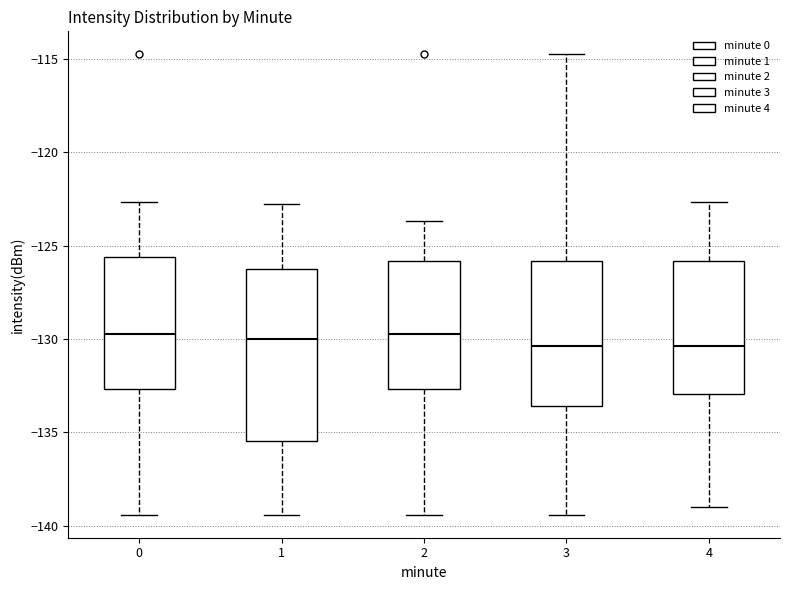

Where does the upper whisker of the box at x = 0 end on the y-axis? The values are not printed on the chart, so give them approximately, as read against the axis.

-122.5